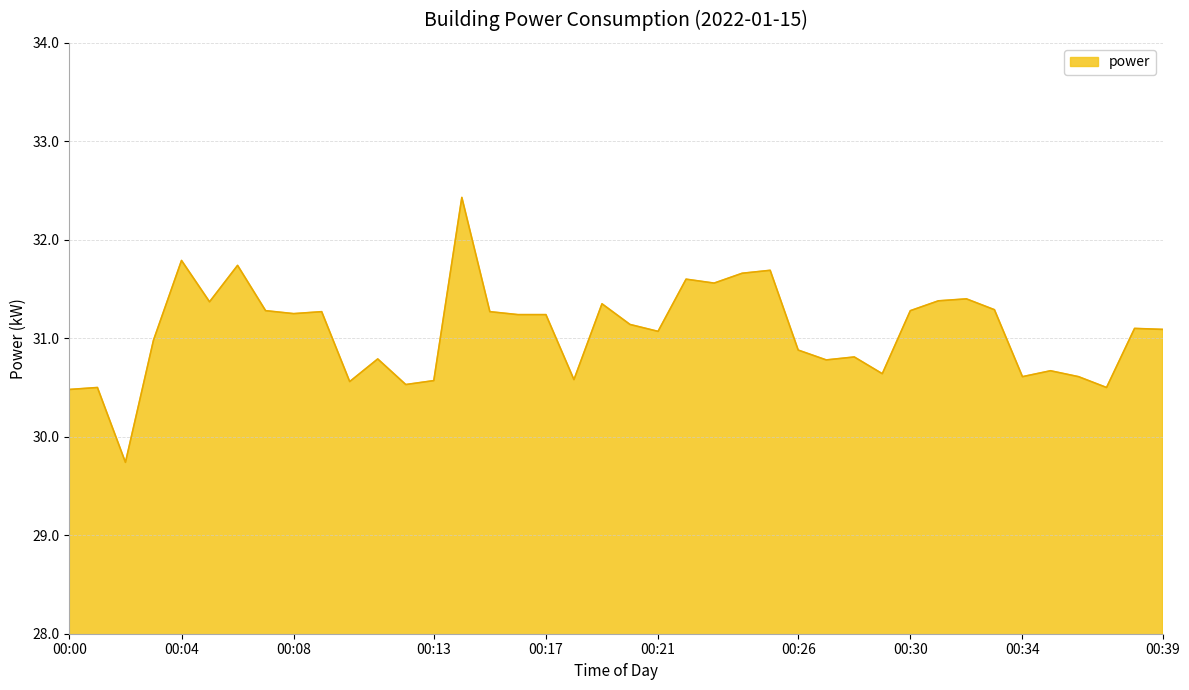

What is the smallest value displayed?

29.7